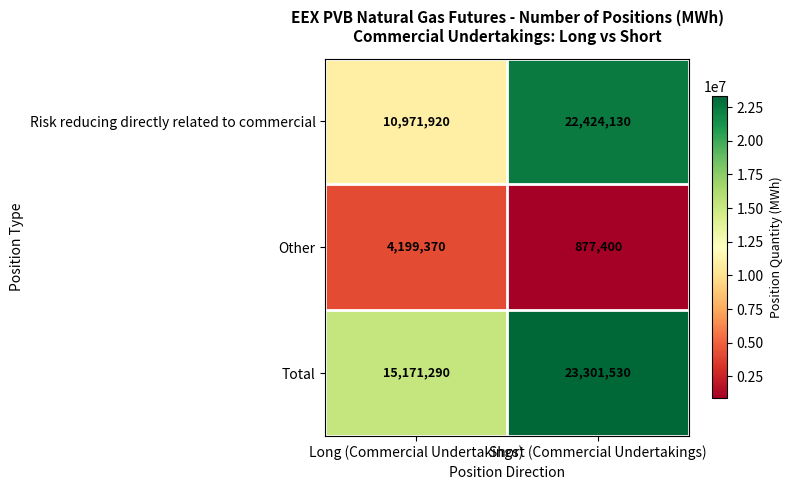

Count the number of categories in the chart.

2